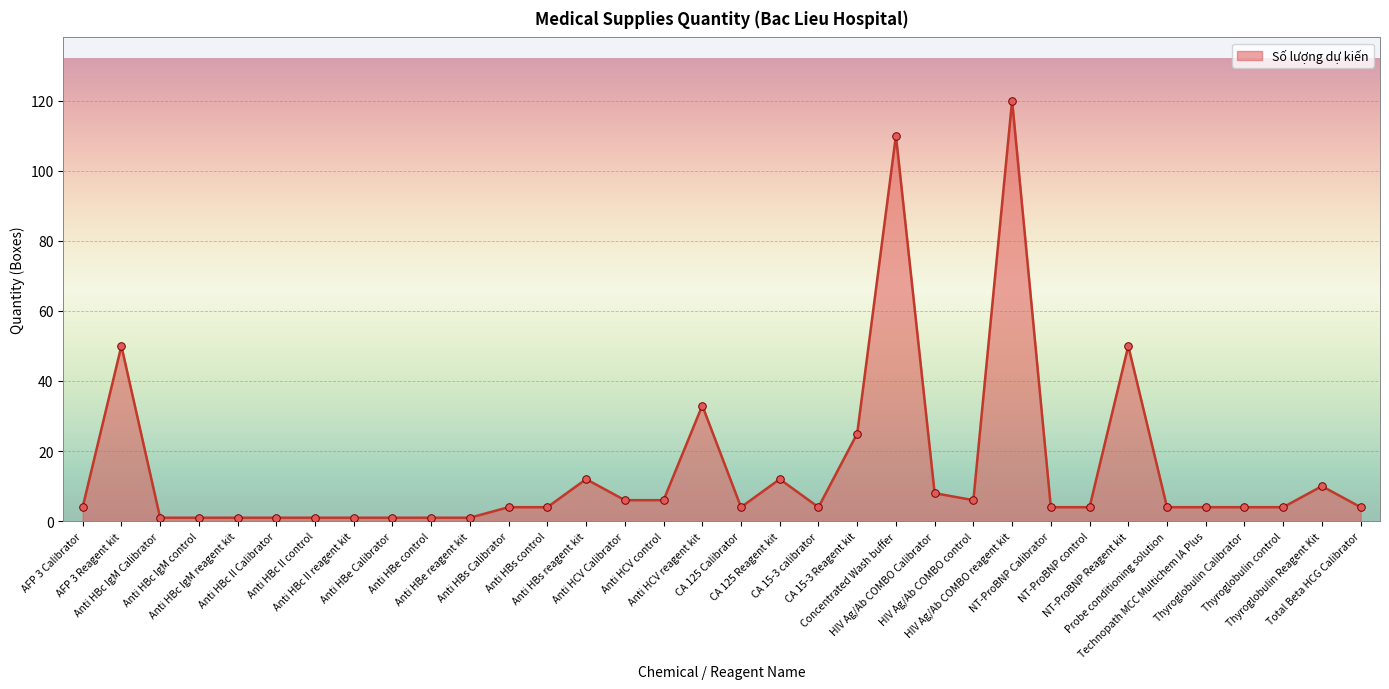

Between Anti HBc II control and Technopath MCC Multichem IA Plus, which is larger?

Technopath MCC Multichem IA Plus